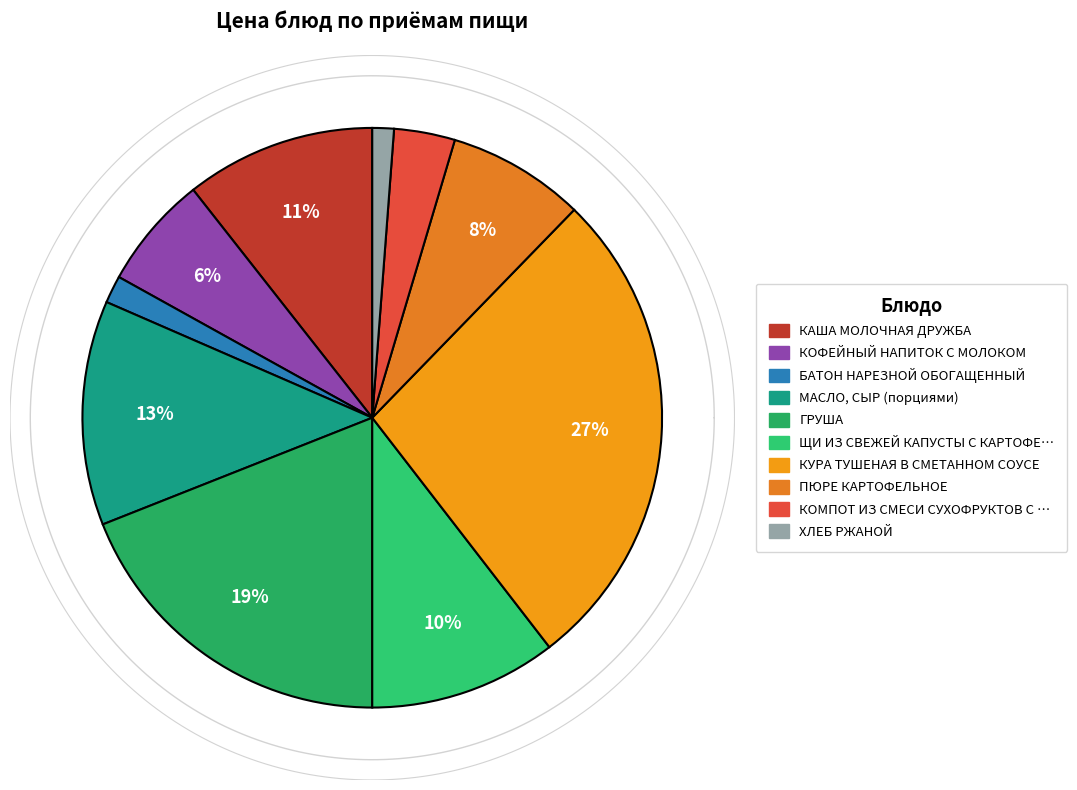

True or false: КОФЕЙНЫЙ НАПИТОК С МОЛОКОМ accounts for 6% of the total.

True